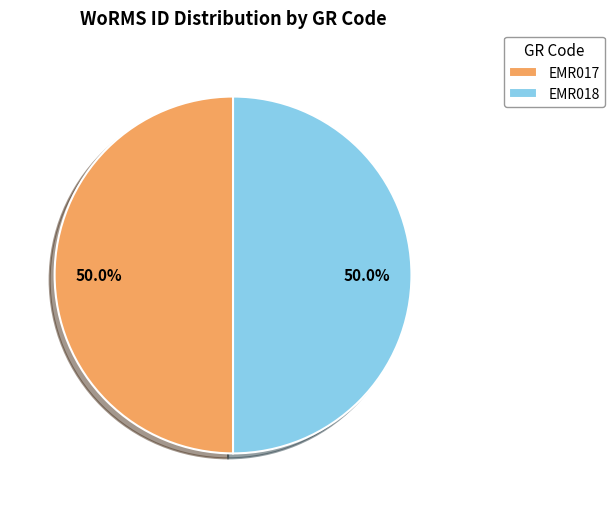

Approximately how many times larger is the value at EMR018 compared to EMR017?

1.0